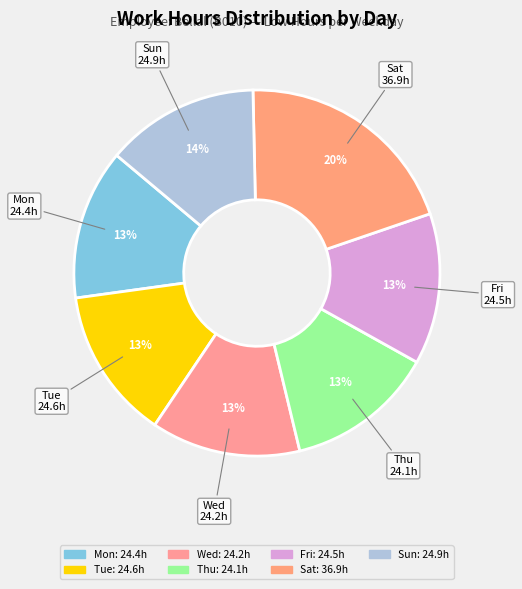

Which slice is the largest?

Sat